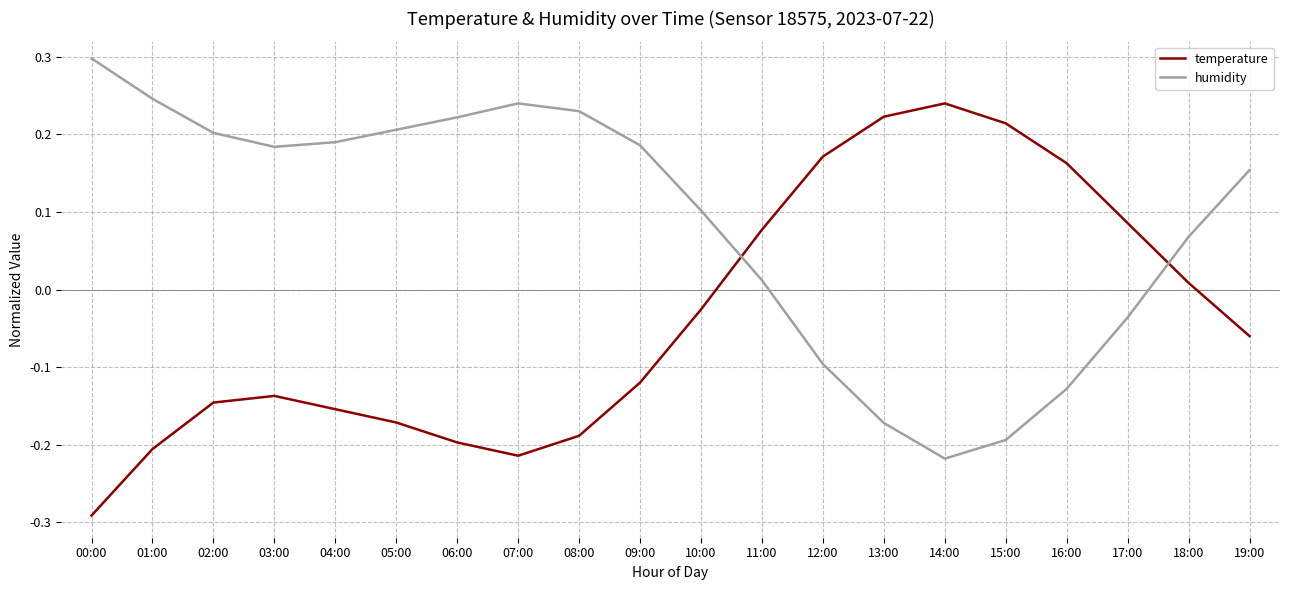

What is the sum of all temperature values?

-0.7